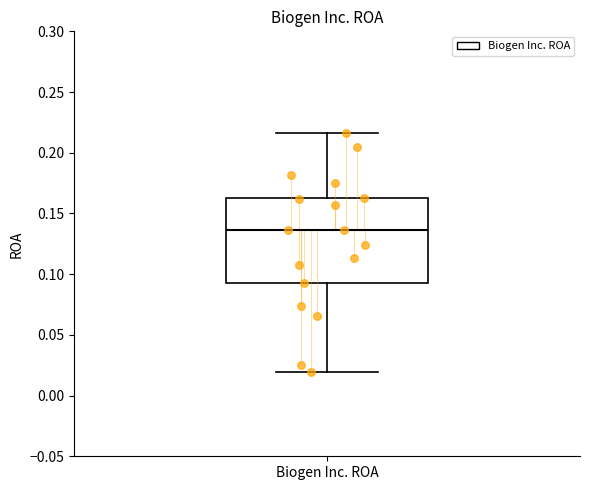

Read this box plot against the y-axis: the position of the median line, the range covered by the box, and the ends of both whiskers. The values are not printed on the chart, so give them approximately, as read against the axis.

median 0.135, box 0.090 to 0.165, whiskers 0.020 to 0.215